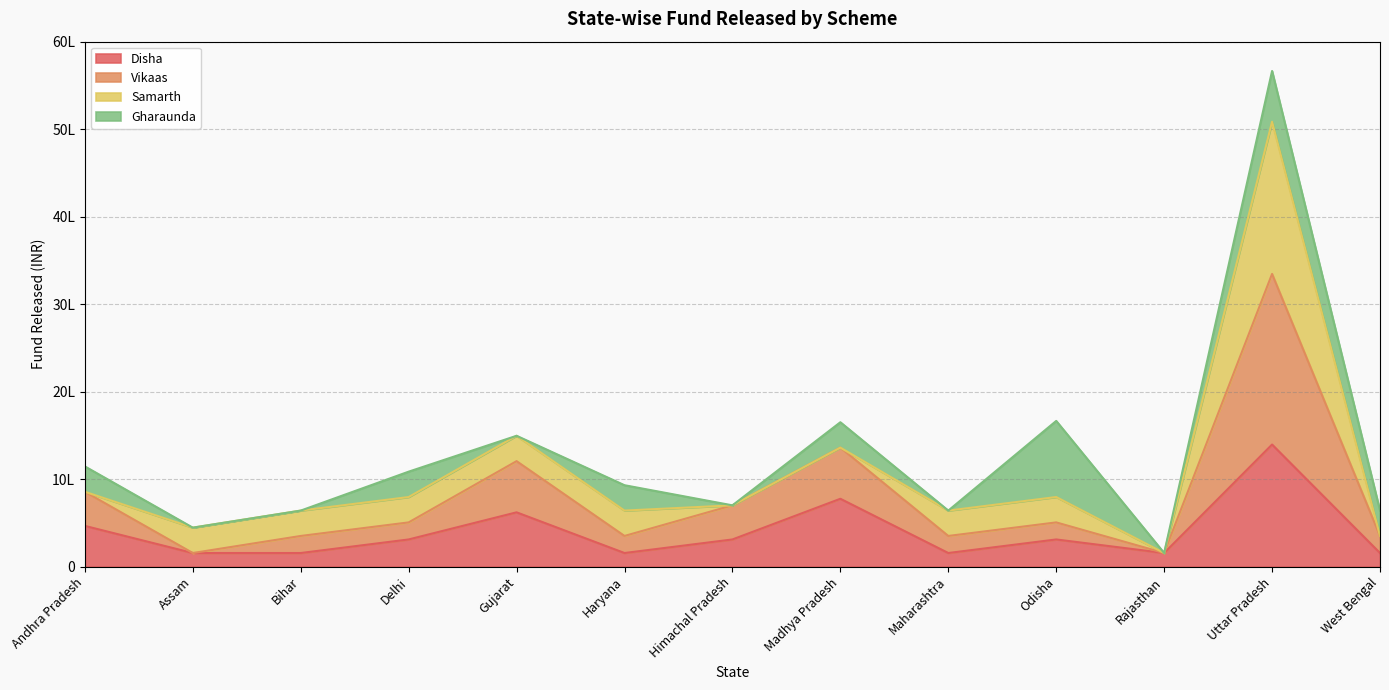

What is the sum of the Disha values at Himachal Pradesh and Haryana?

465000